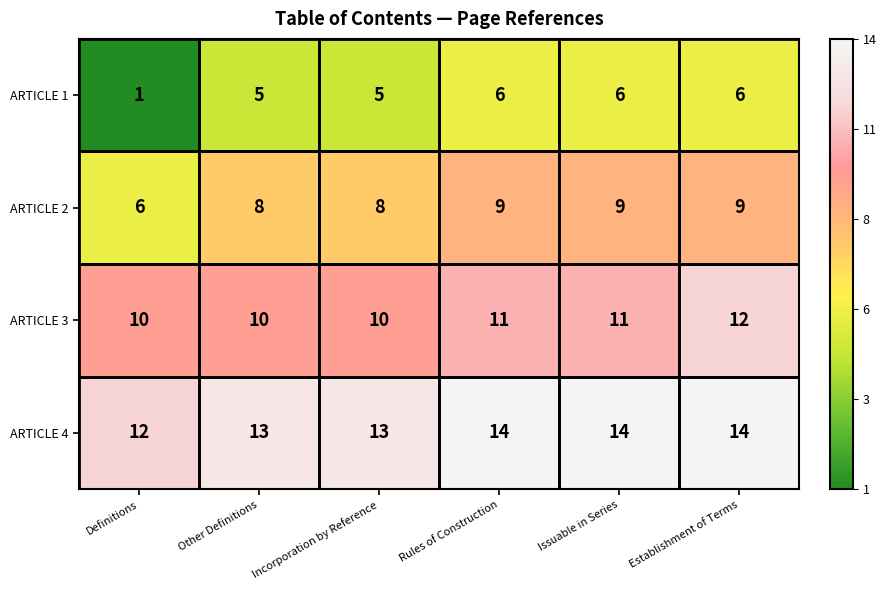

What is the average value of the ARTICLE 2 series?

8